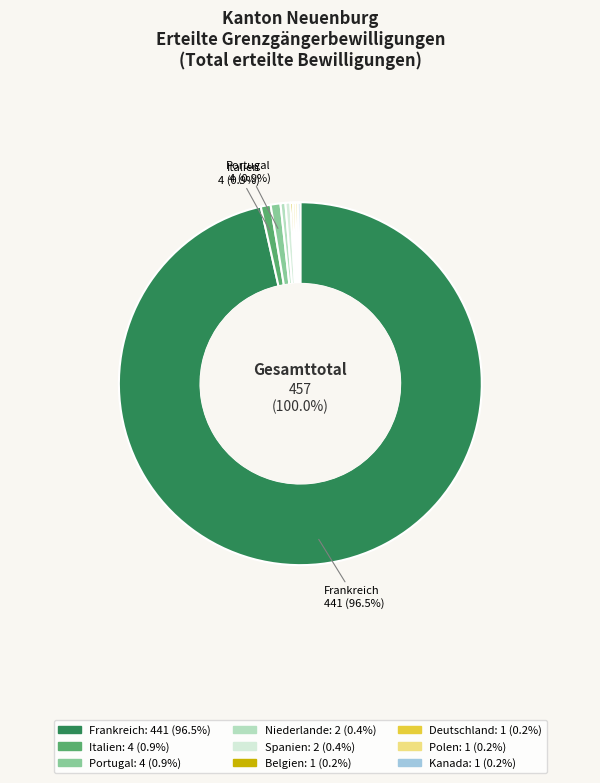

Do Deutschland and Kanada together represent more than half of the pie?

No